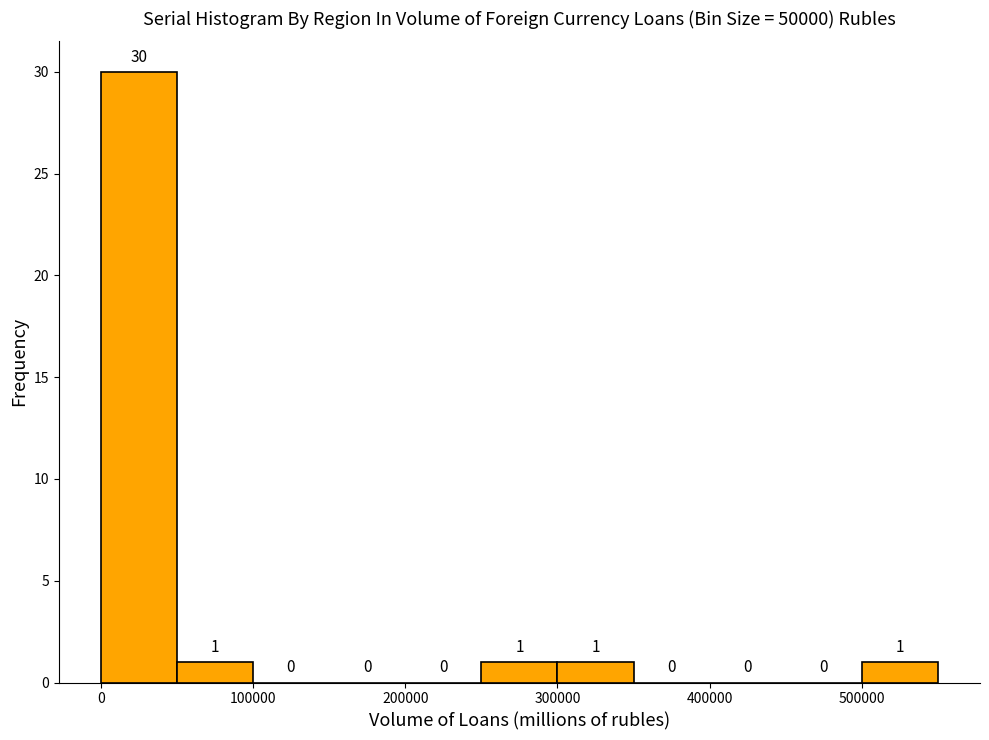

Reading left to right, transcribe this chart: for each bar, give the range it covers on the x-axis and its height.

0 to 50000: 30
50000 to 100000: 1
100000 to 150000: 0
150000 to 200000: 0
200000 to 250000: 0
250000 to 300000: 1
300000 to 350000: 1
350000 to 400000: 0
400000 to 450000: 0
450000 to 500000: 0
500000 to 550000: 1